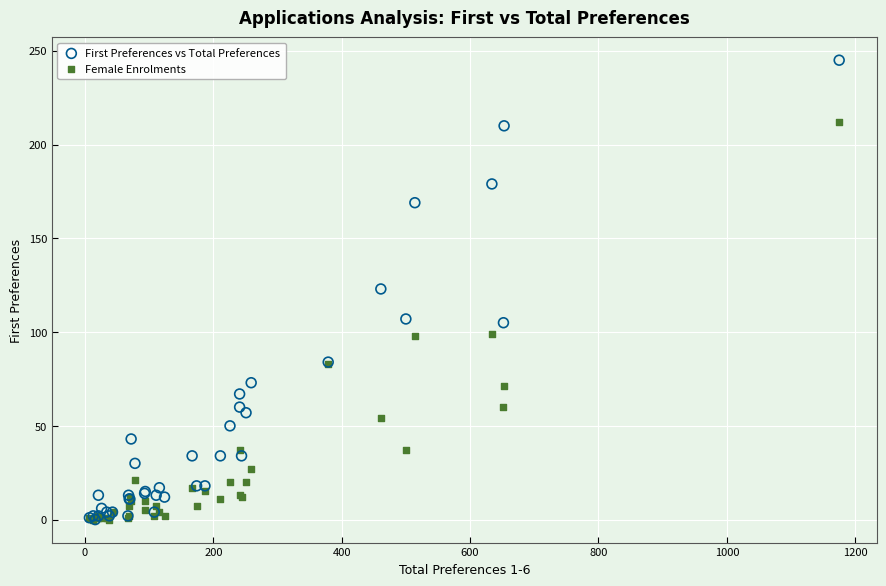

Which series has the largest Y range (max minus min)?

First Preferences vs Total Preferences